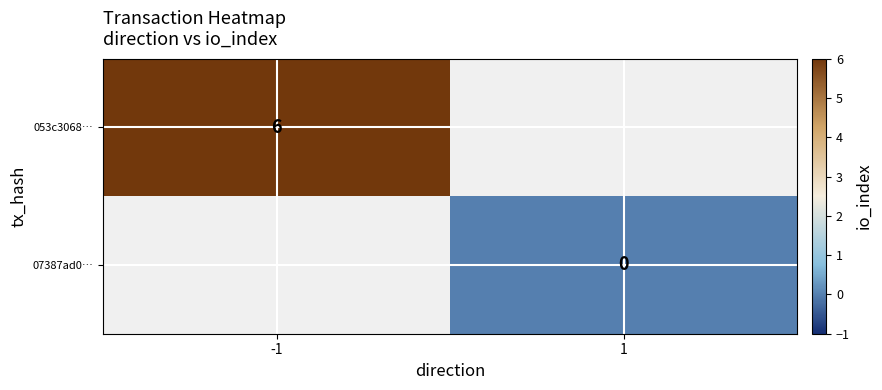

Is the value of 07387ad0… at 1 greater than the value of 053c3068… at -1?

No